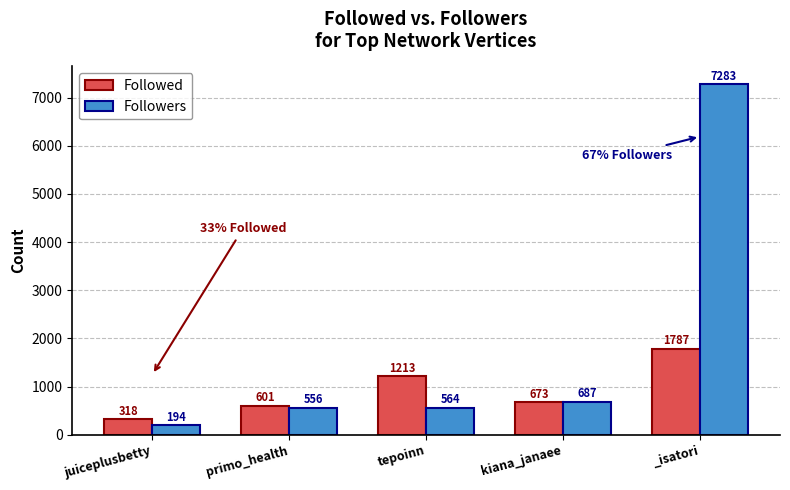

True or false: Followers has a value of 175 at kiana_janaee.

False